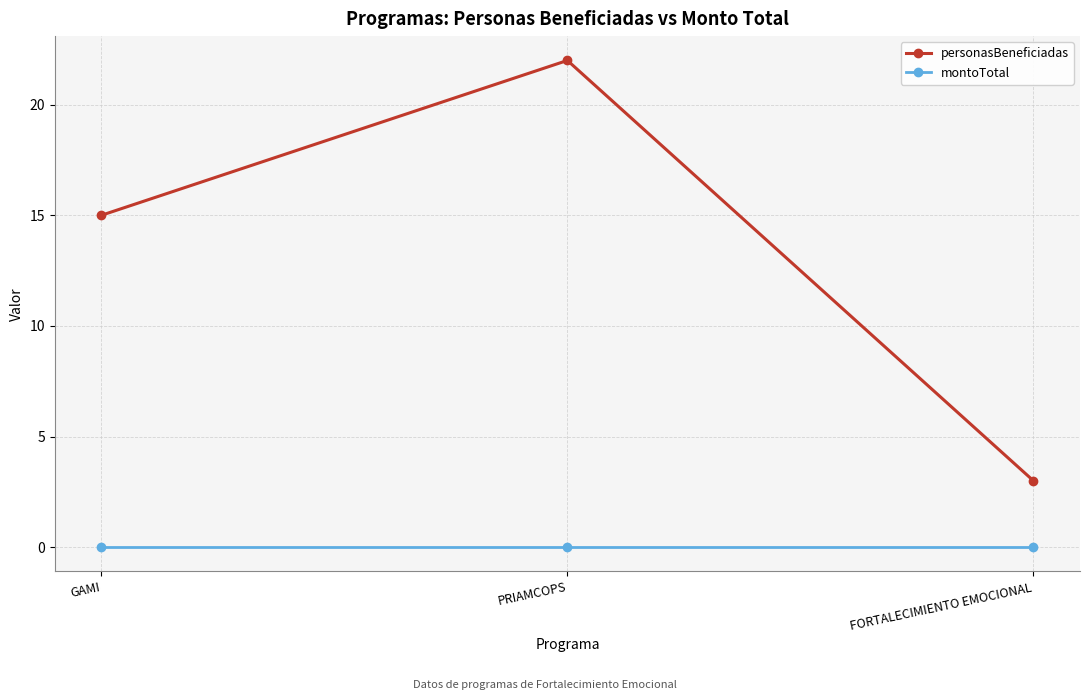

What is the label of the 3rd point from the right?

GAMI